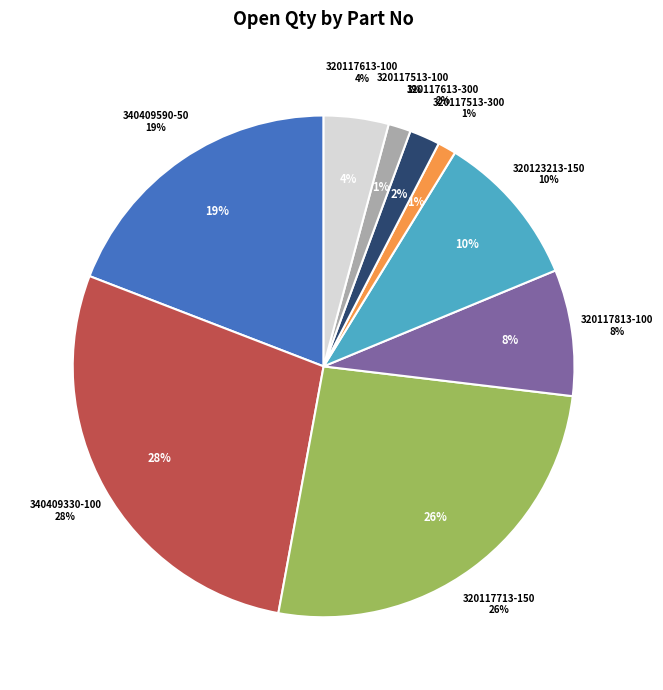

What percentage is the 320123213-150 slice, to the nearest percent?

10%